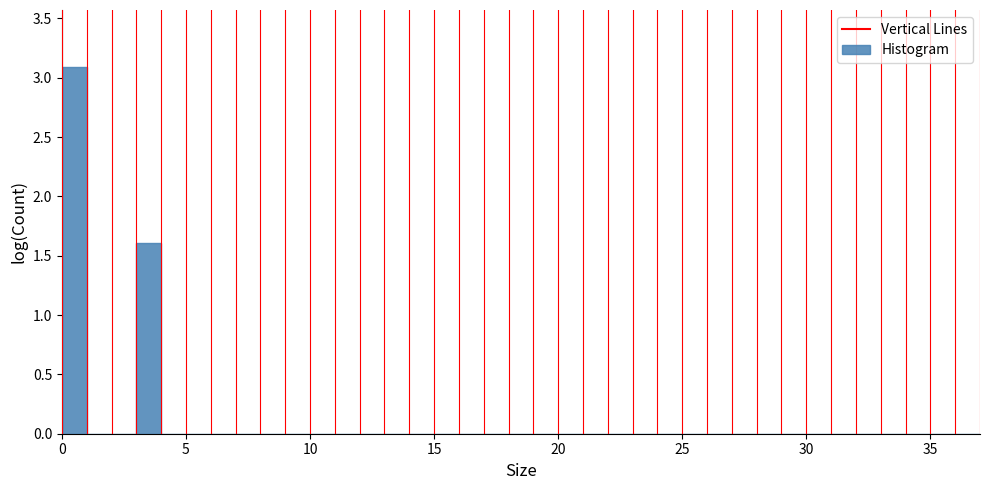

Around what value on the x-axis is the tallest bar? Give the approximate position of its centre, as read against the axis.

0.5